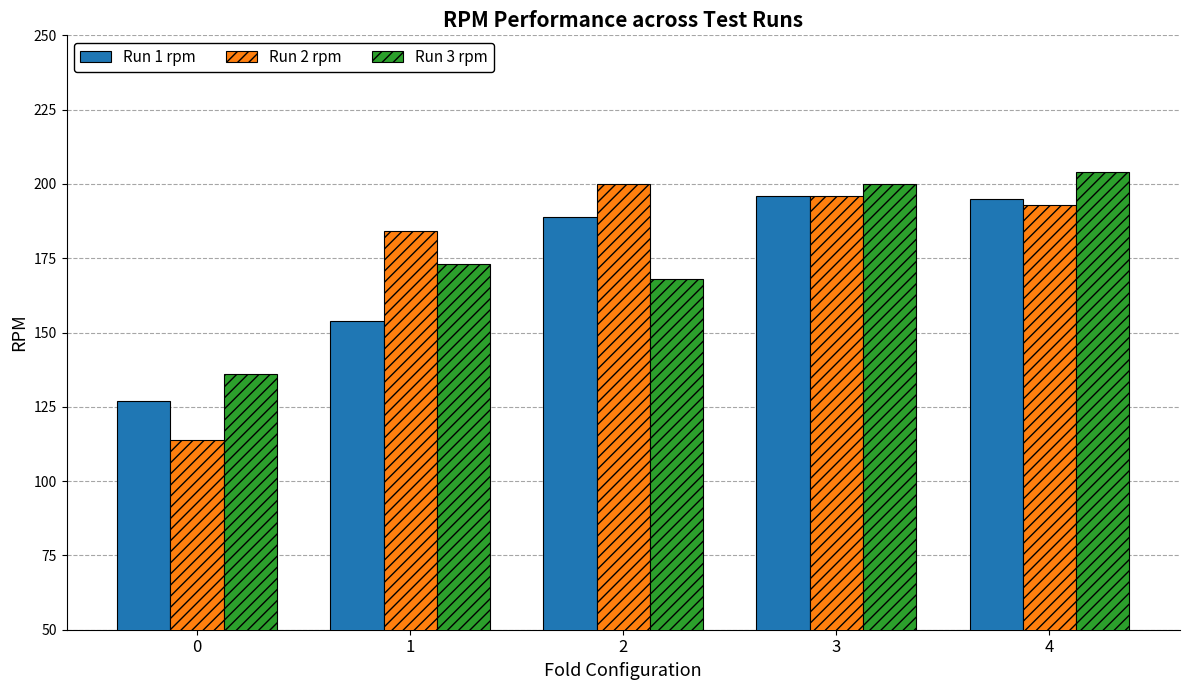

The value of Run 2 rpm at 0 is 40. True or false?

False